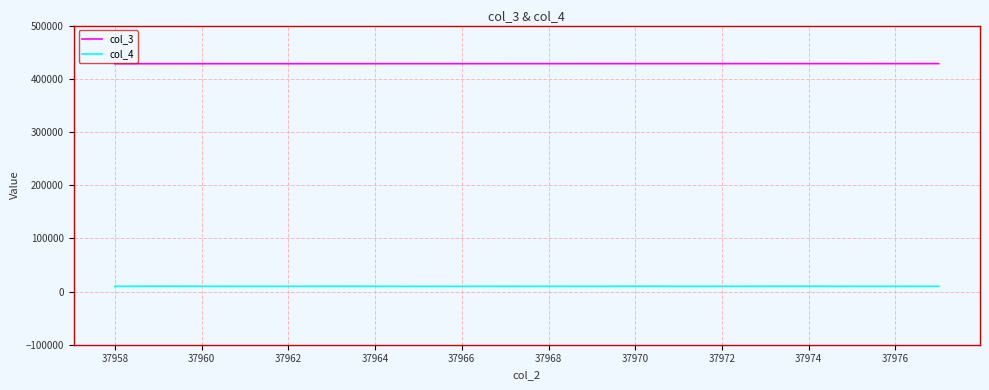

What is the greatest value displayed?

428461